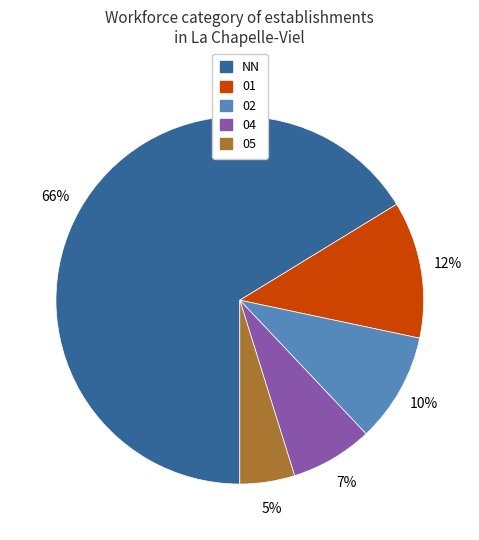

What percentage is the 01 slice, to the nearest percent?

12%